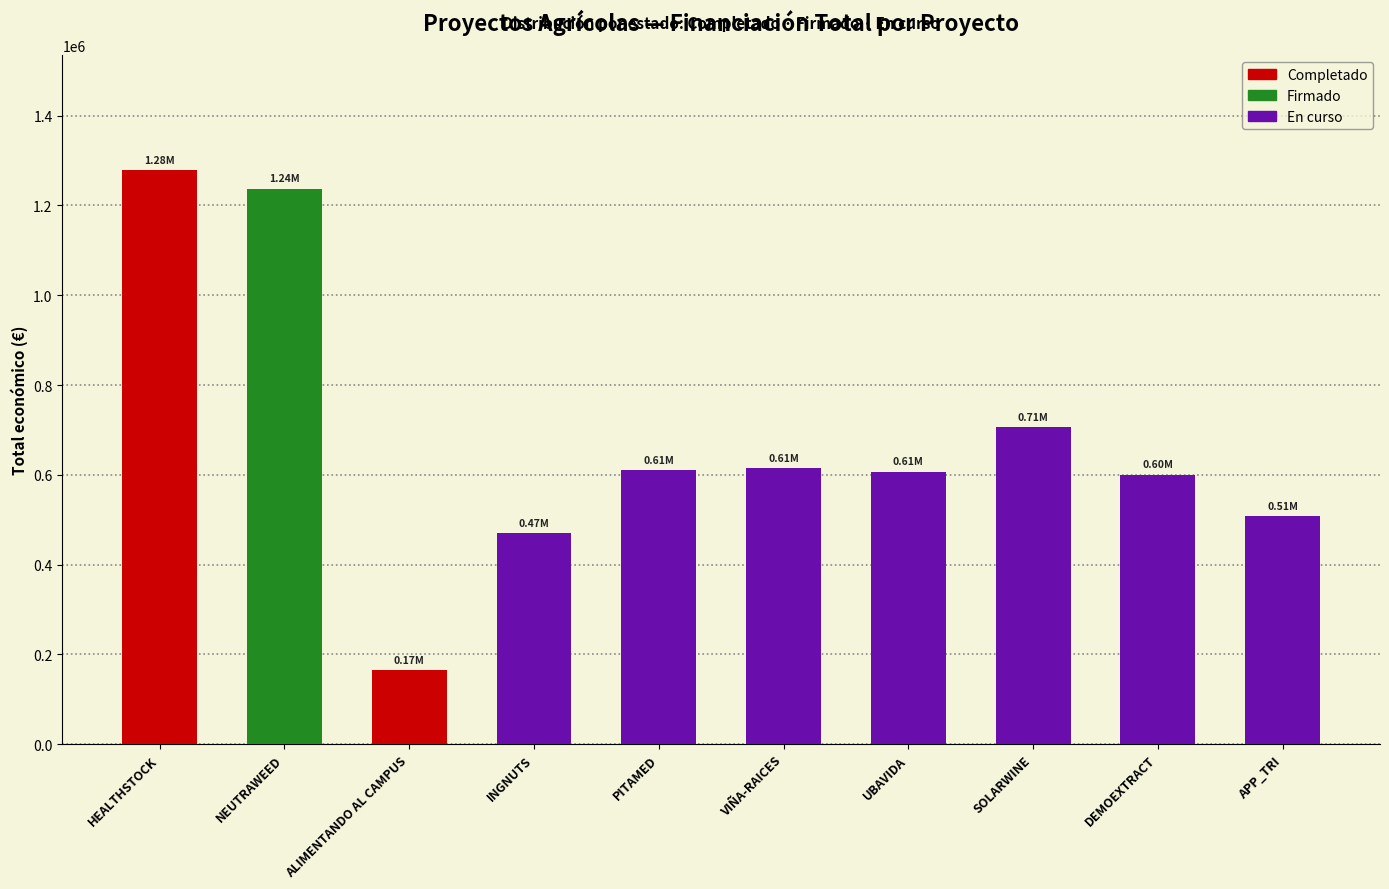

Between INGNUTS and VIÑA-RAICES, which is larger?

INGNUTS